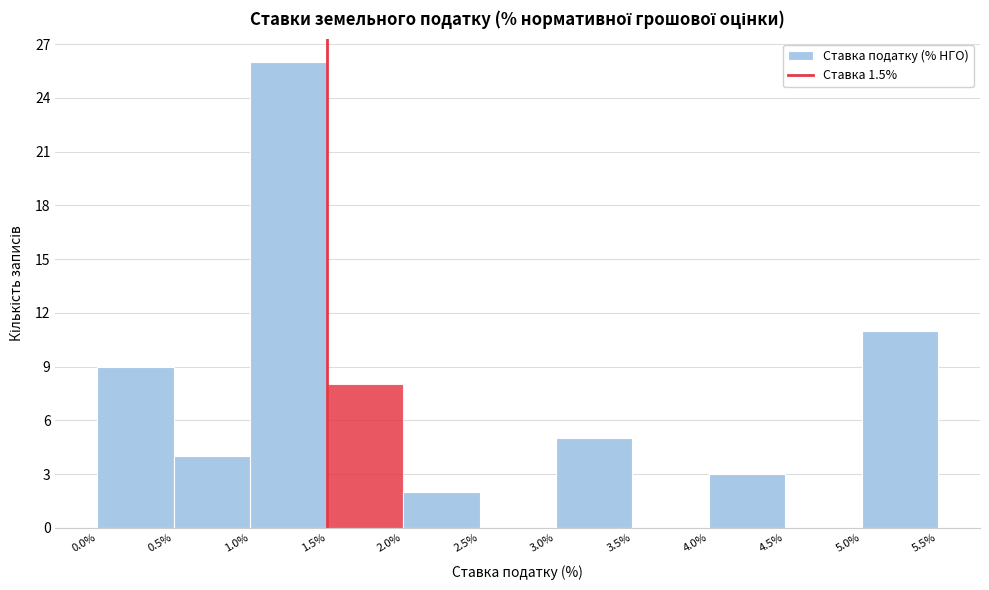

Reading left to right, transcribe this chart: for each bar, give the range it covers on the x-axis and its height. The values are not printed on the chart, so give them approximately, as read against the axis.

0.0% to 0.5%: 9
0.5% to 1.0%: 4
1.0% to 1.5%: 26
1.5% to 2.0%: 8
2.0% to 2.5%: 2
2.5% to 3.0%: 0
3.0% to 3.5%: 5
3.5% to 4.0%: 0
4.0% to 4.5%: 3
4.5% to 5.0%: 0
5.0% to 5.5%: 11